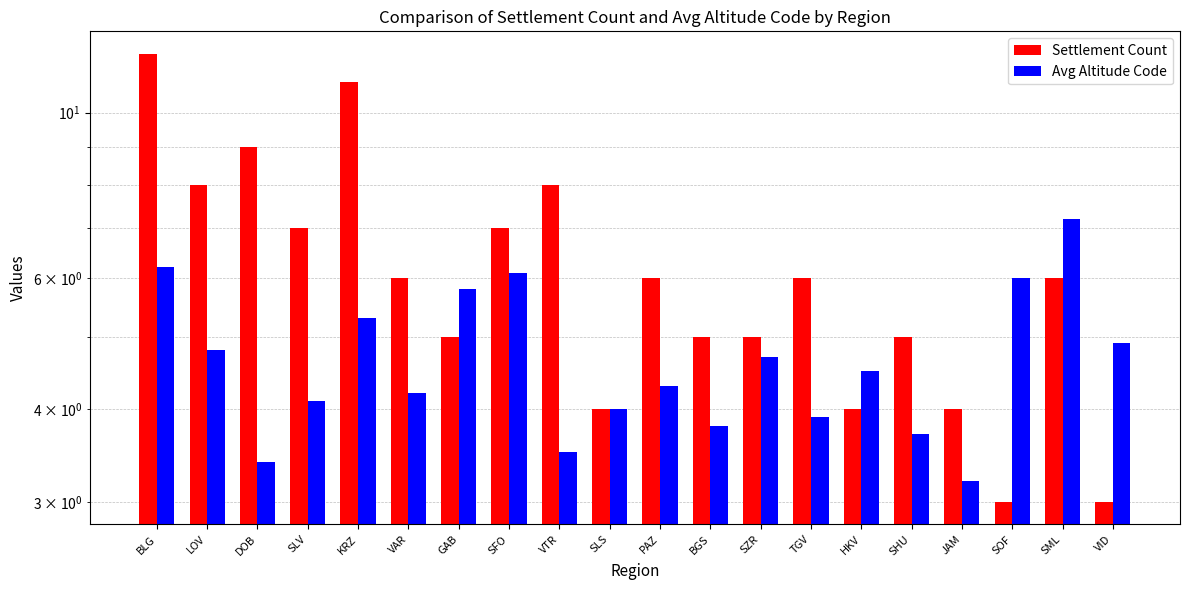

Which series has the widest spread of values?

Settlement Count